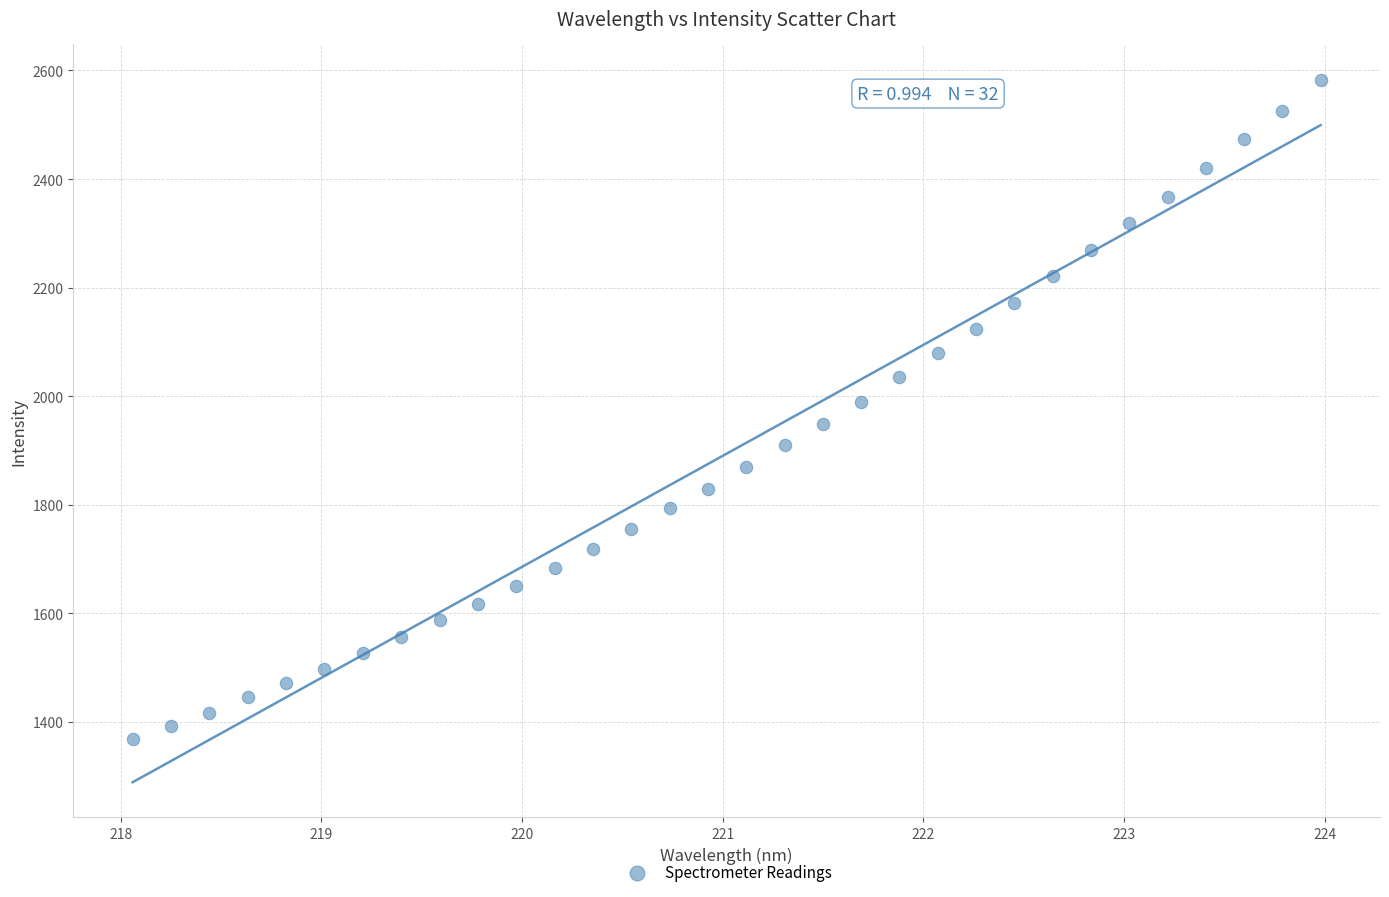

What is the range of Y values (max minus min)?

1215.1